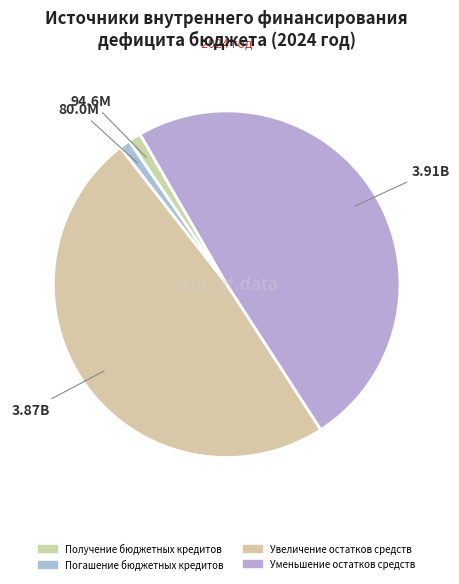

What is the smallest slice in the pie chart?

Погашение бюджетных кредитов